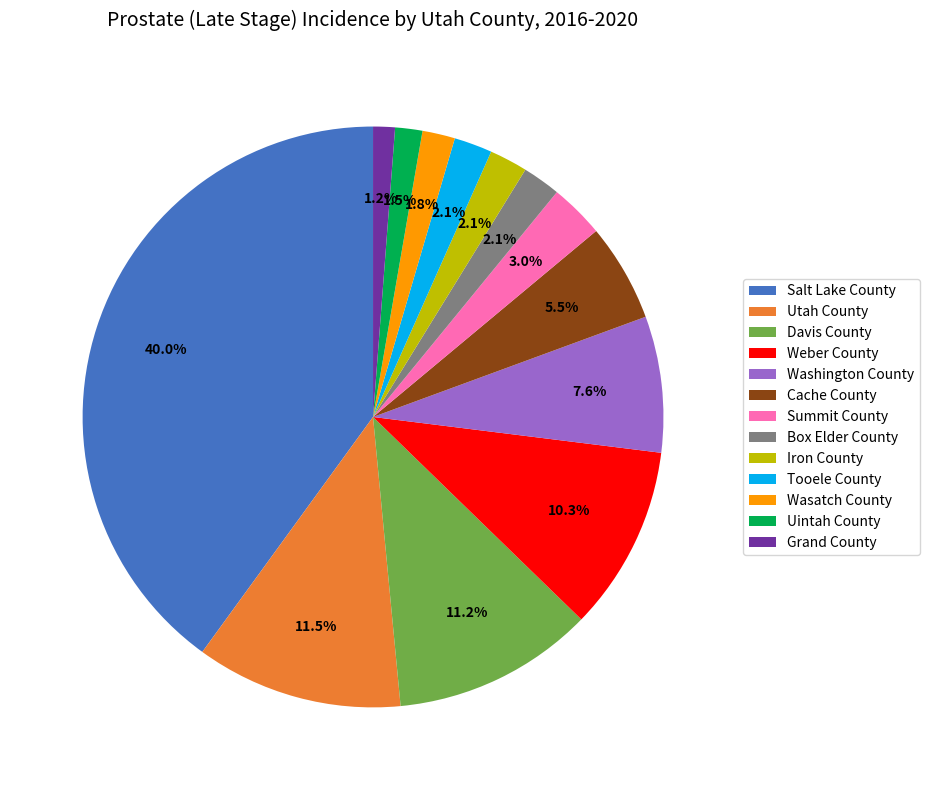

What percentage do Box Elder County and Weber County together represent?

12.4%